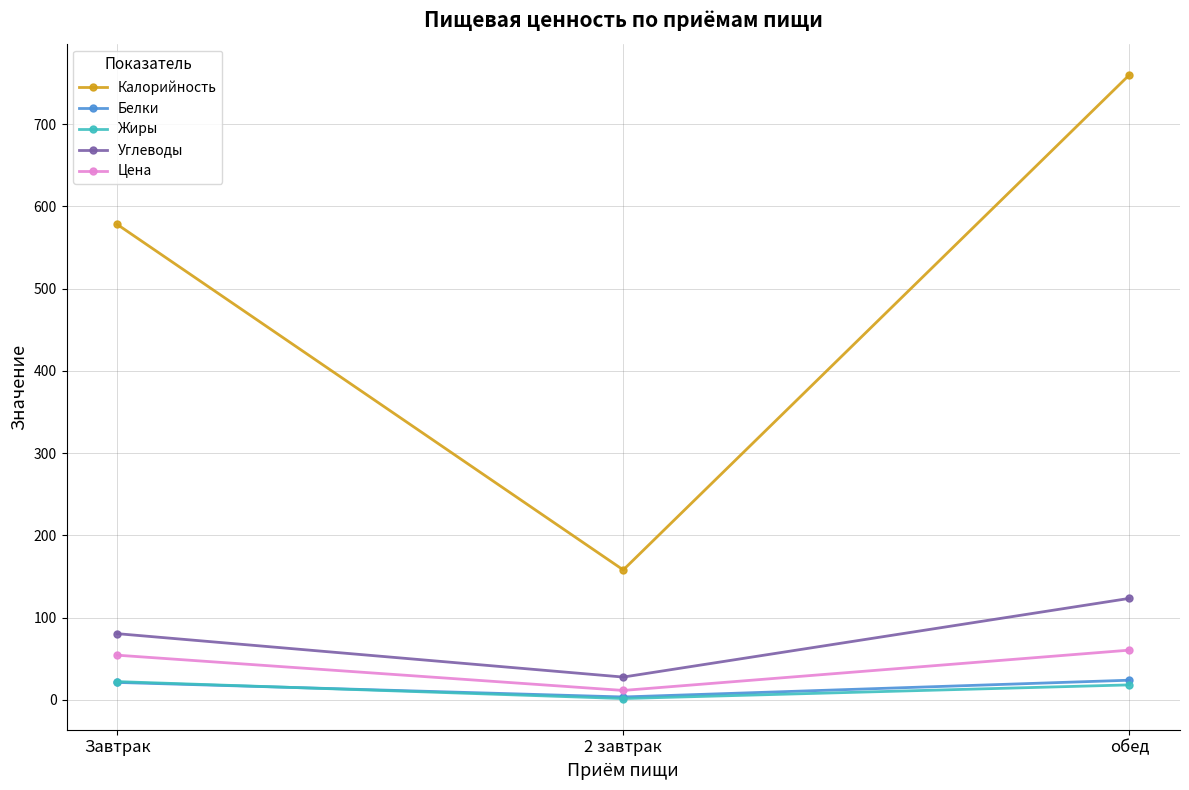

How many values in the Белки series are below 21?

1